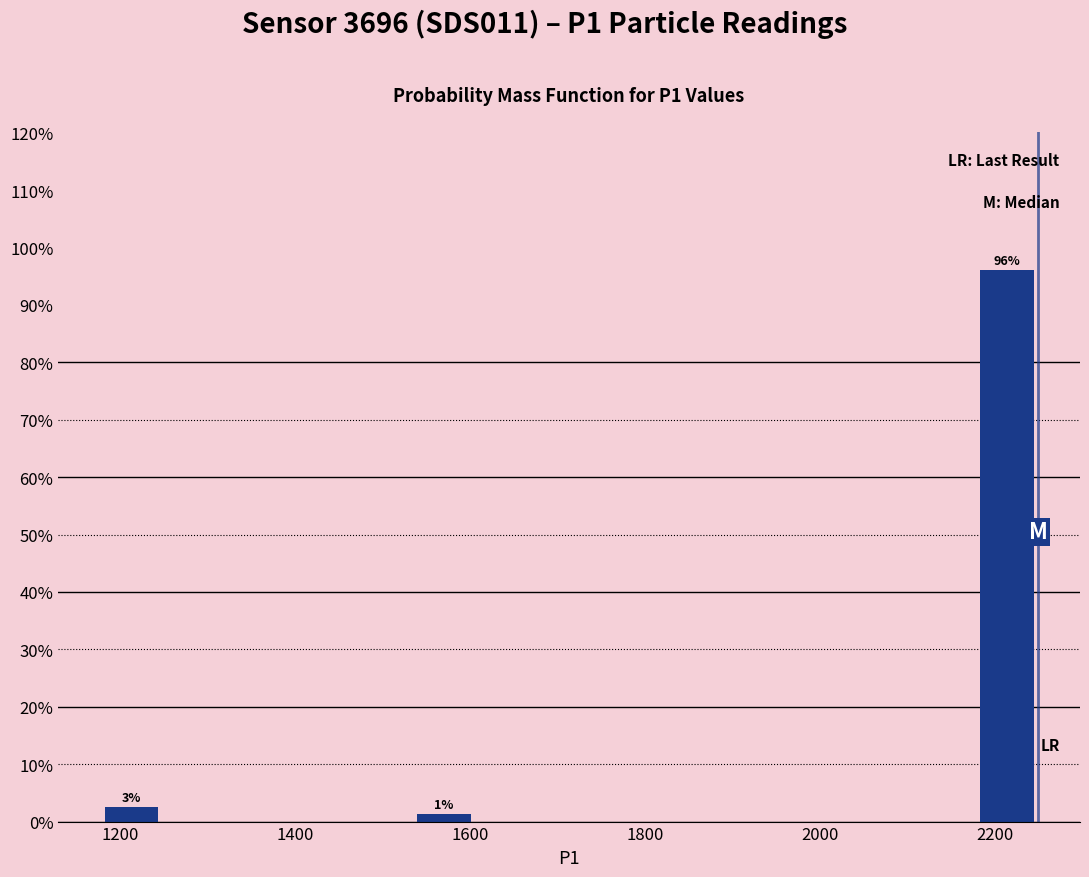

Around what value on the x-axis is the tallest bar? Give the approximate position of its centre, as read against the axis.

2220